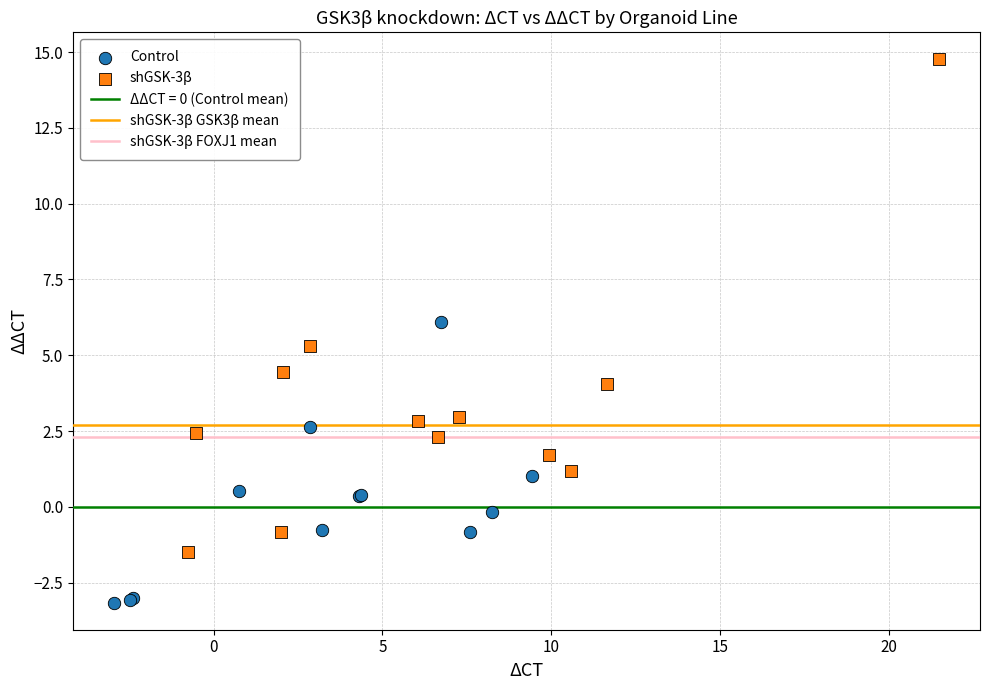

Which series reaches the maximum Y coordinate?

shGSK-3β